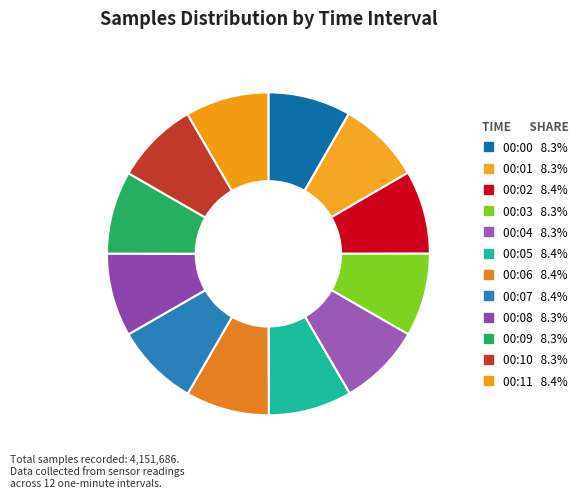

Which has a higher value, 00:09 or 00:01?

00:01